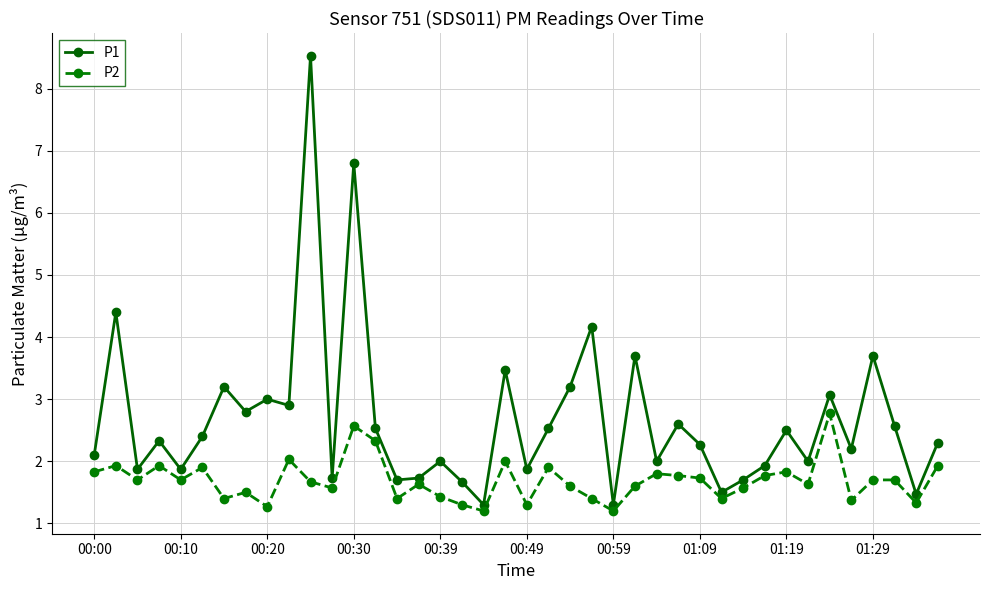

What is the minimum value for P1?

1.3